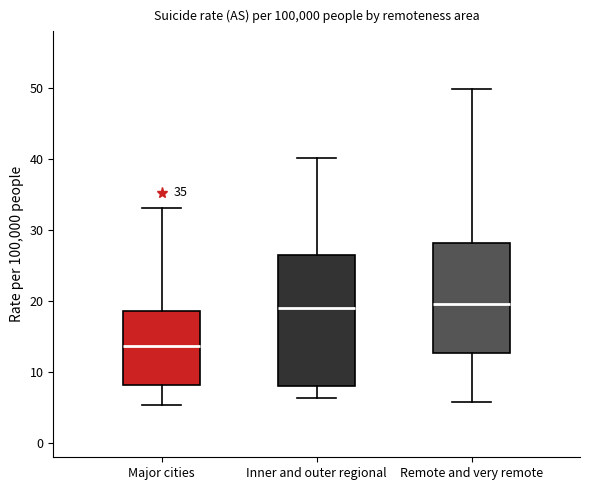

Comparing the boxes themselves (not the whiskers), which one is the tallest?

Inner and outer regional